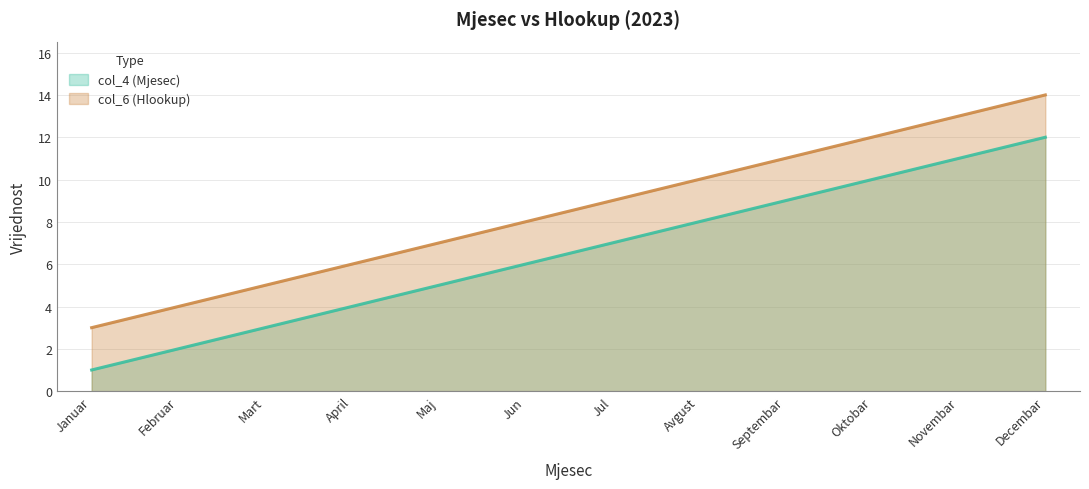

True or false: col_4 (Mjesec) and col_6 (Hlookup) cross at least once.

False